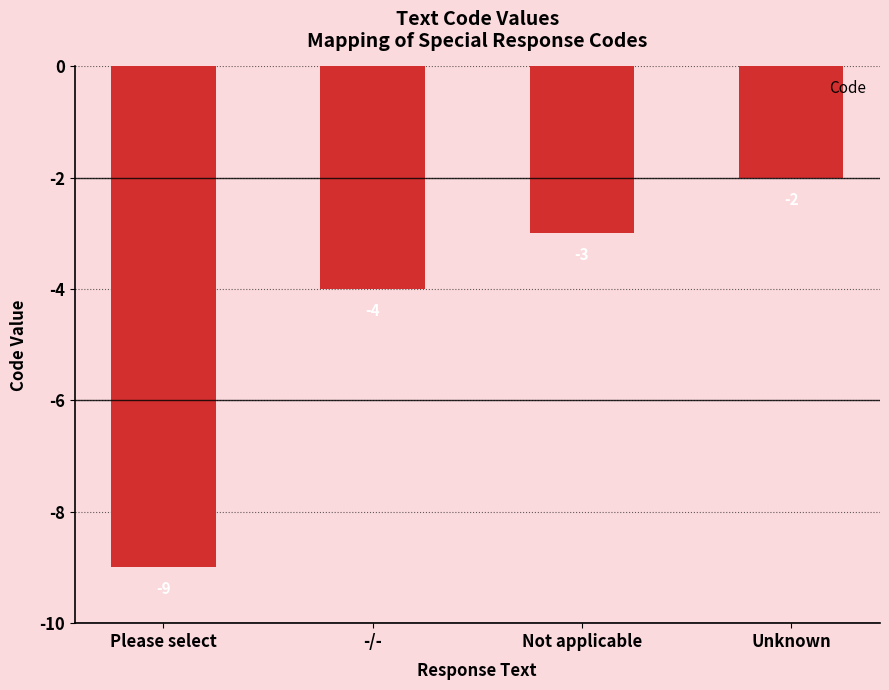

Rank the categories by value from highest to lowest.

Unknown, Not applicable, -/-, Please select